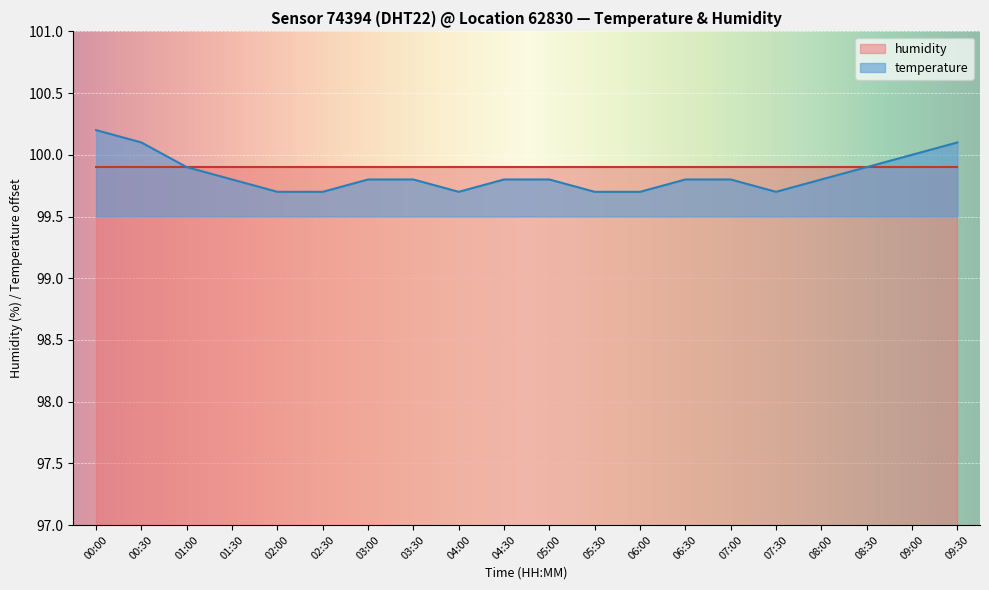

Which series has the largest range (max minus min)?

temperature